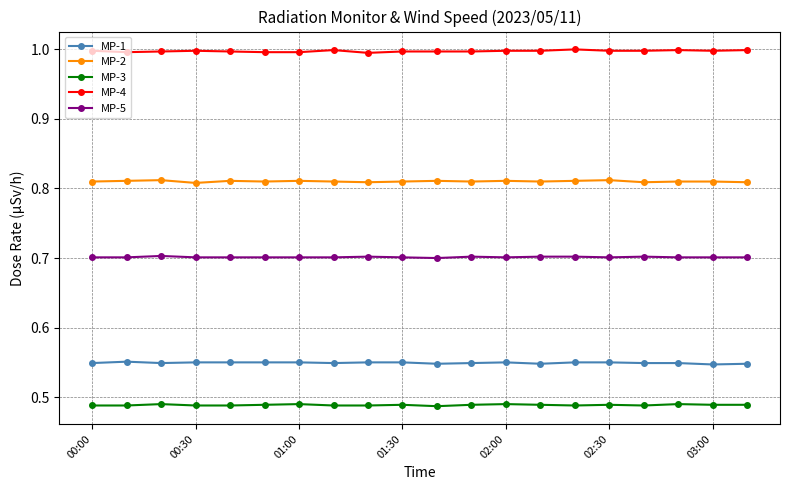

What is the greatest value displayed?

1.0